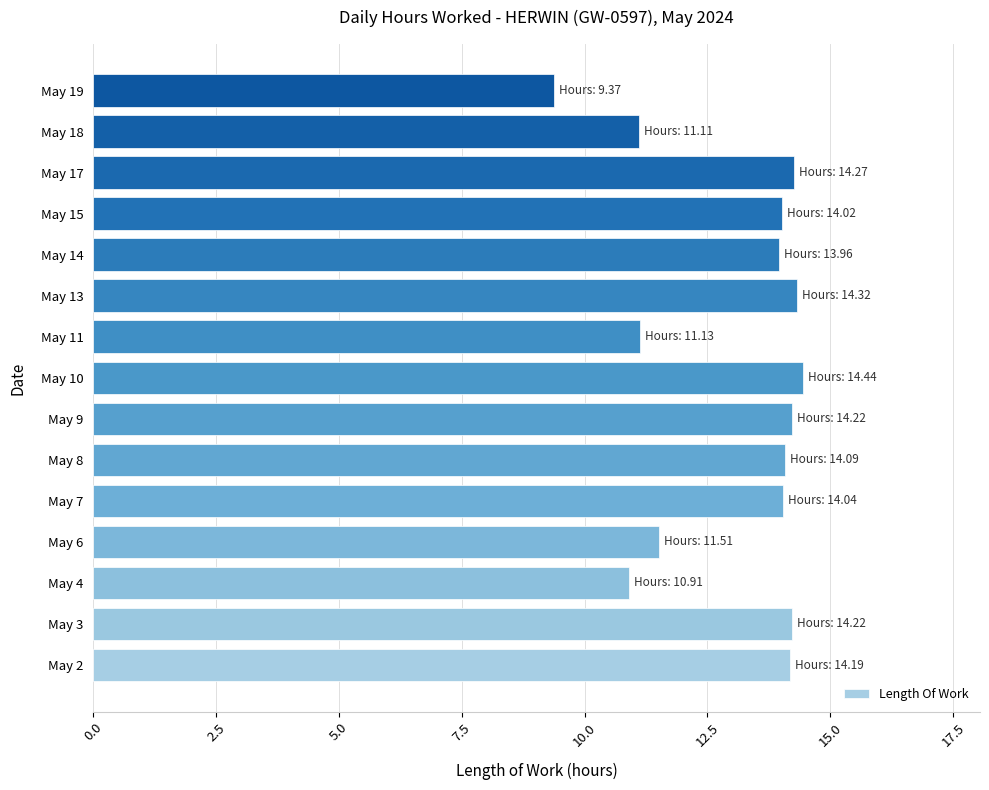

What is the maximum value shown in the chart?

14.4